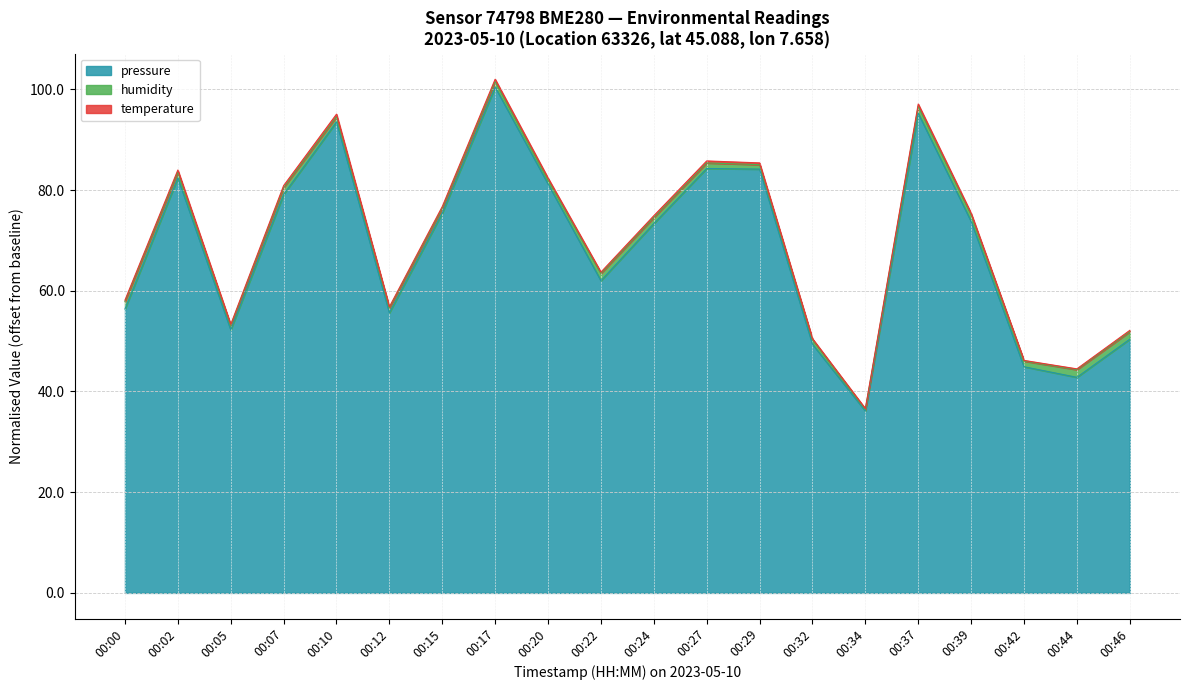

What is the value of the humidity_line point at the 7th from the left?

76.4